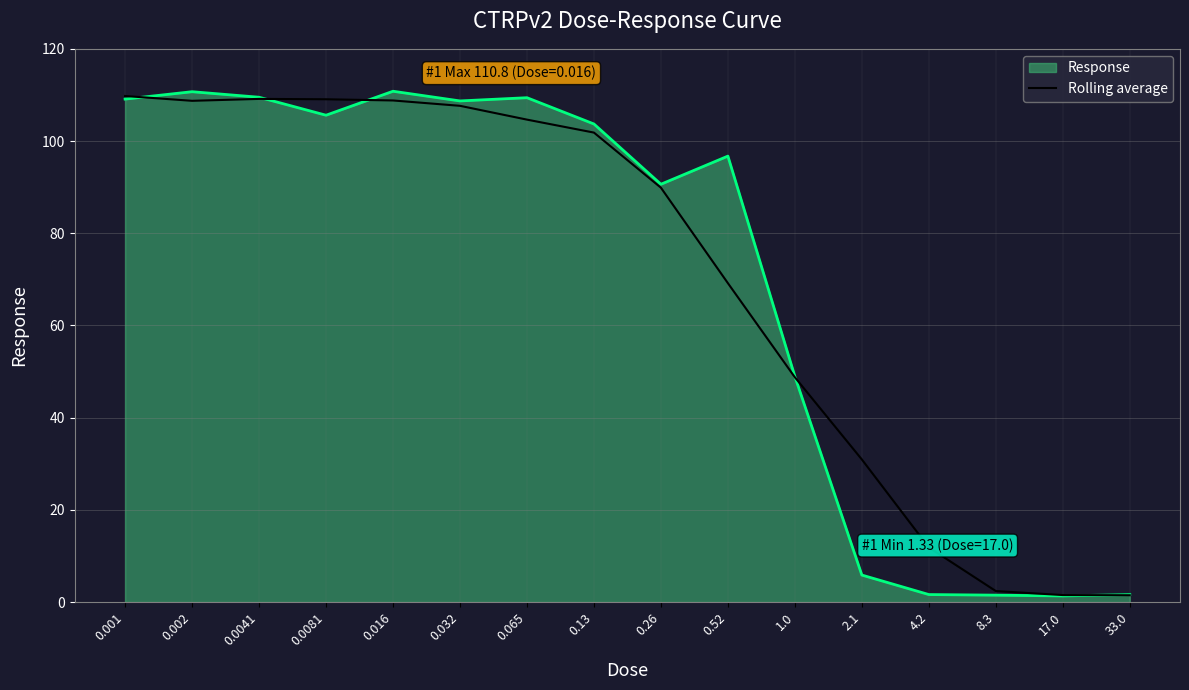

What is the highest value of the Response series?

110.8